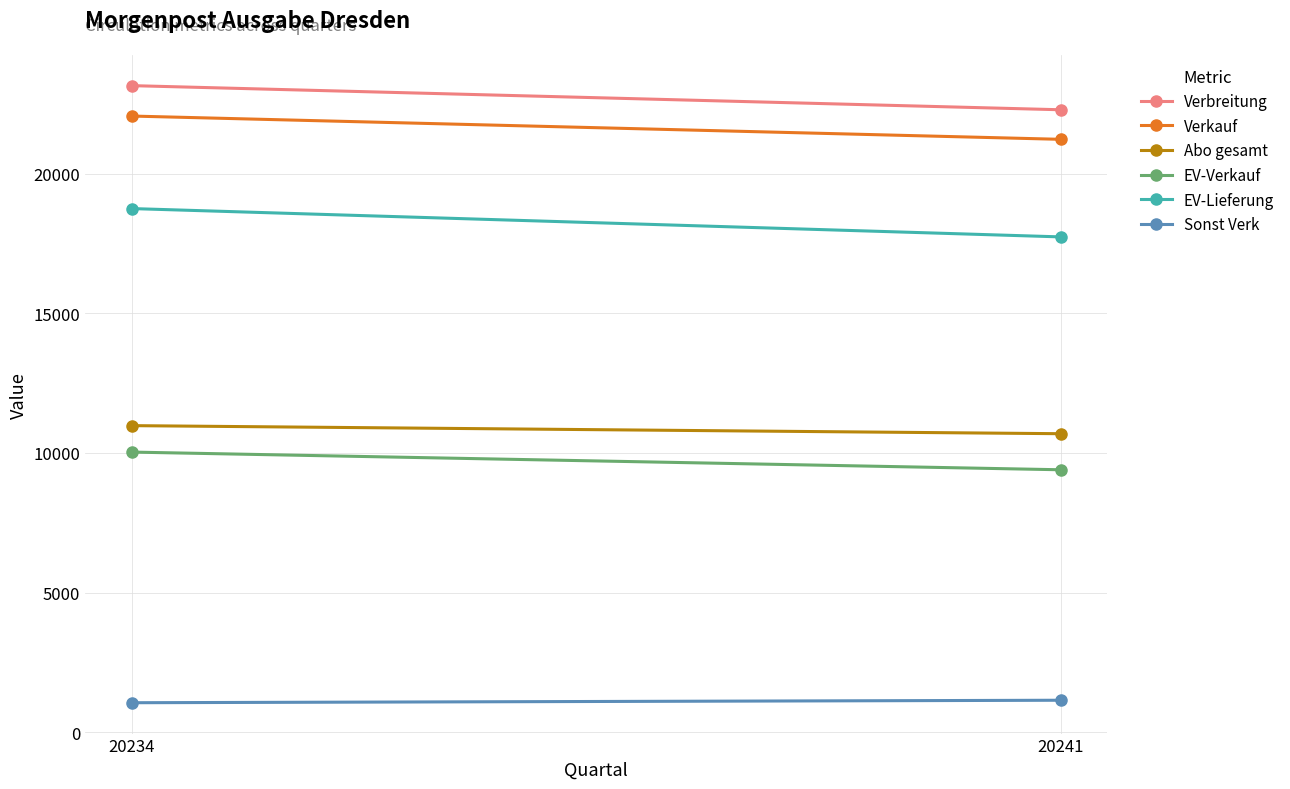

Which category has the highest value in the EV-Lieferung series?

20234